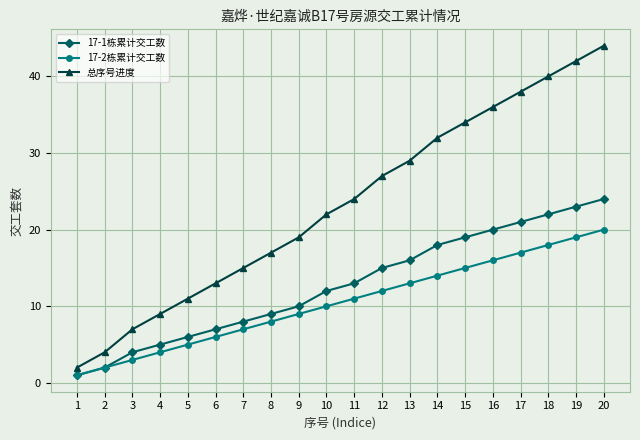

List the series in order of their overall mean, highest first.

总序号进度, 17-1栋累计交工数, 17-2栋累计交工数